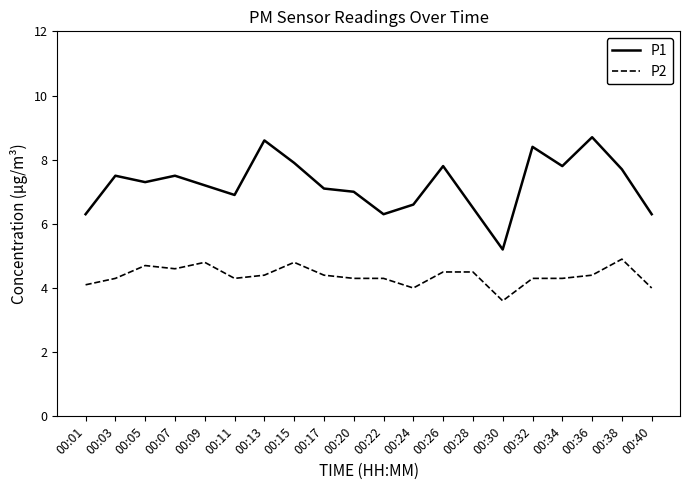

Rank the series by their maximum value, from lowest to highest.

P2, P1